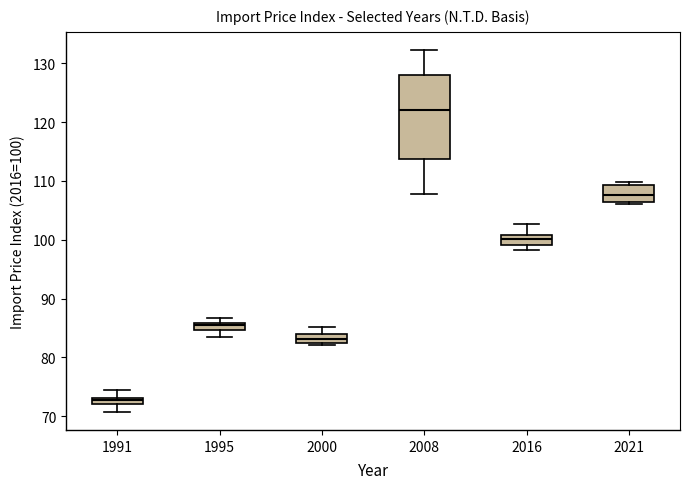

Which box has the highest median line?

2008